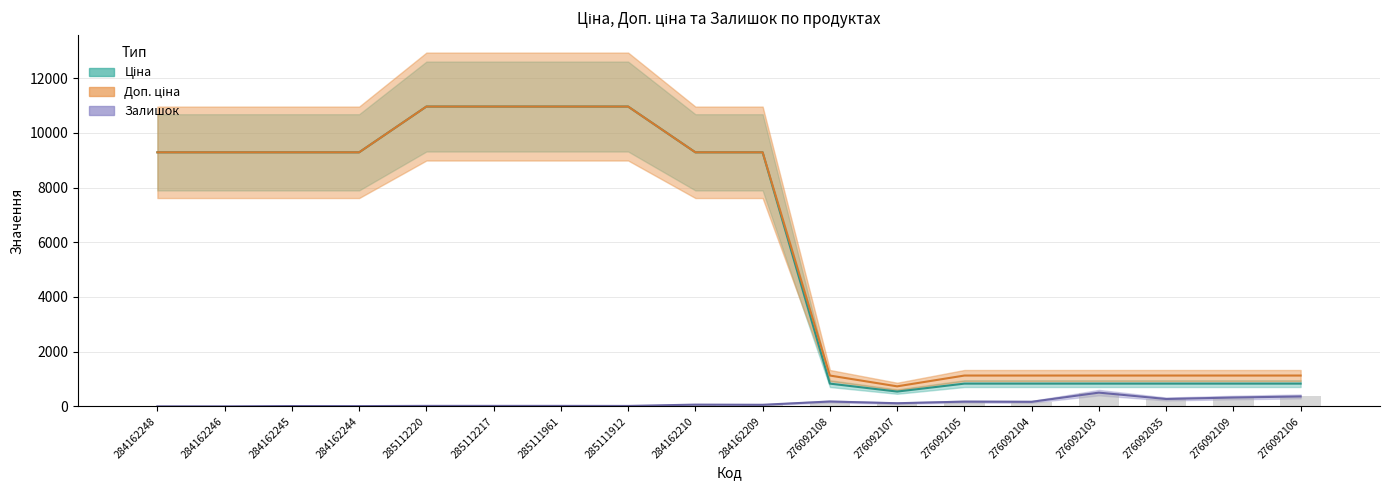

What is the maximum value shown in the chart?

10964.4